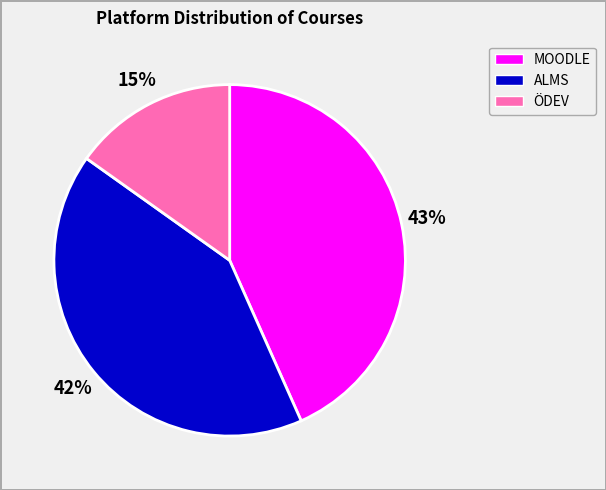

Rank the categories by value from lowest to highest.

ÖDEV, ALMS, MOODLE